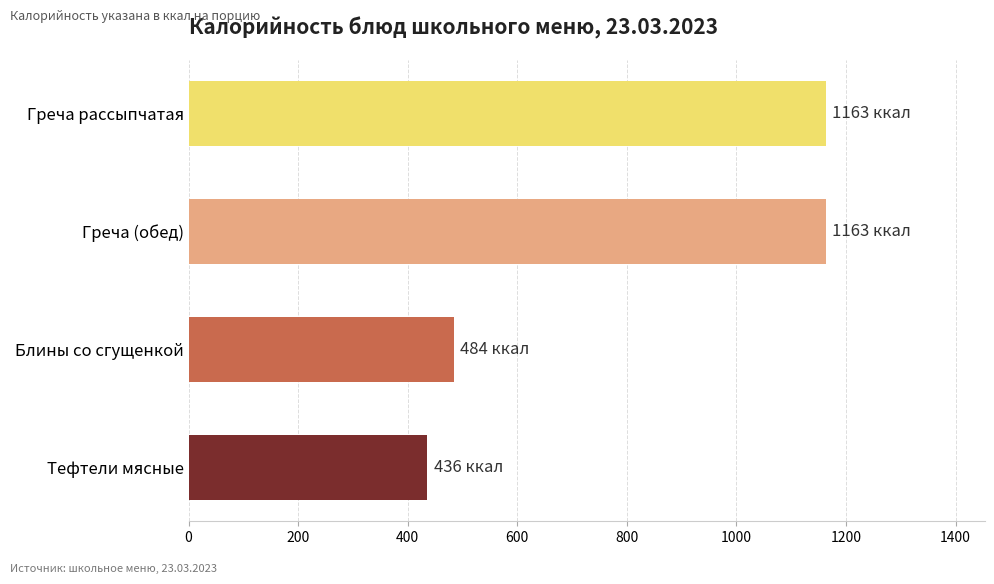

What is the minimum value shown in the chart?

436